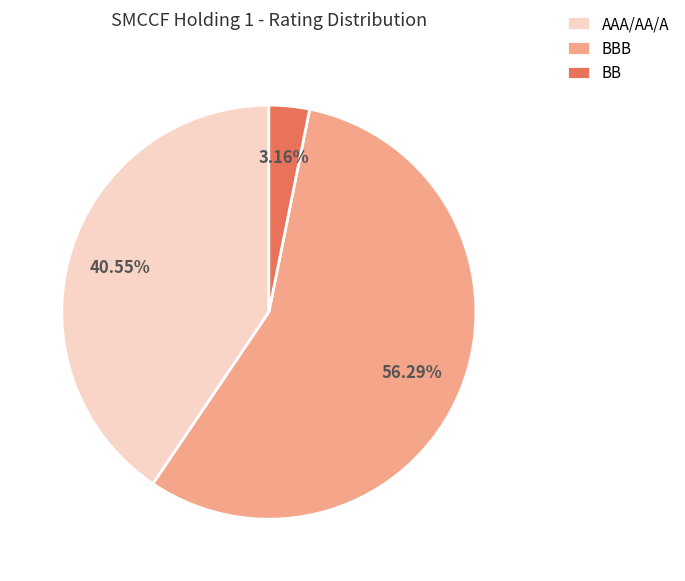

To the nearest percent, what is the combined percentage of BB and BBB?

59%